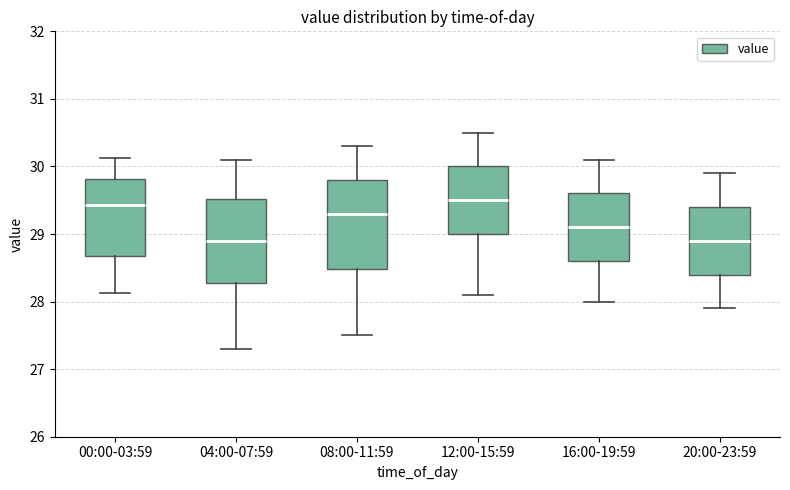

Reading left to right, transcribe this box plot: for each box, give where its median line is, the range the box spans, and where its two whiskers end, as read against the y-axis. The values are not printed on the chart, so give them approximately, as read against the axis.

00:00-03:59: median 29.4, box 28.7 to 29.8, whiskers 28.1 to 30.1
04:00-07:59: median 28.9, box 28.3 to 29.5, whiskers 27.3 to 30.1
08:00-11:59: median 29.3, box 28.5 to 29.8, whiskers 27.5 to 30.3
12:00-15:59: median 29.5, box 29.0 to 30.0, whiskers 28.1 to 30.5
16:00-19:59: median 29.1, box 28.6 to 29.6, whiskers 28.0 to 30.1
20:00-23:59: median 28.9, box 28.4 to 29.4, whiskers 27.9 to 29.9